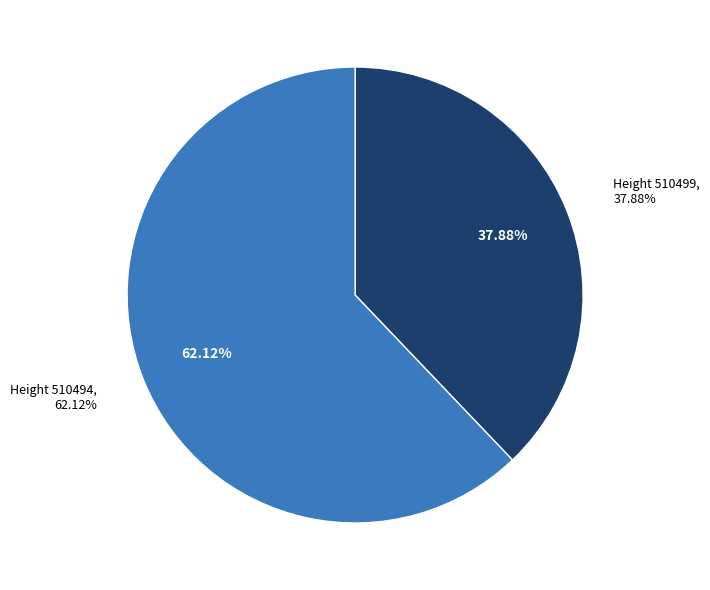

Which category has the smallest portion of the pie?

510499